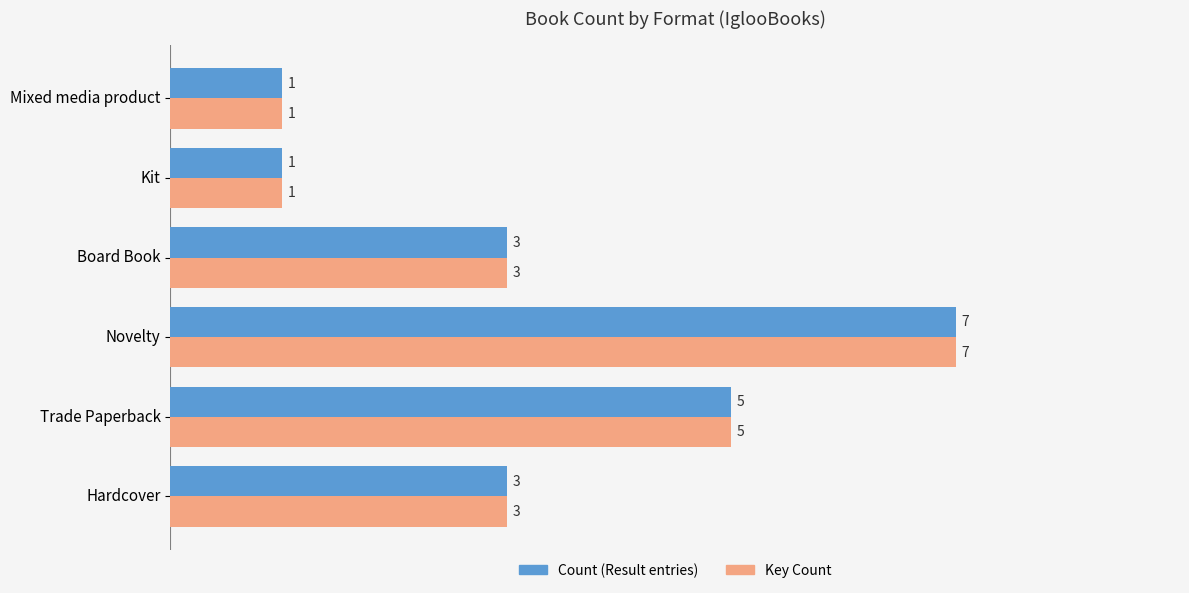

At which category is the sum across all series the highest?

Novelty